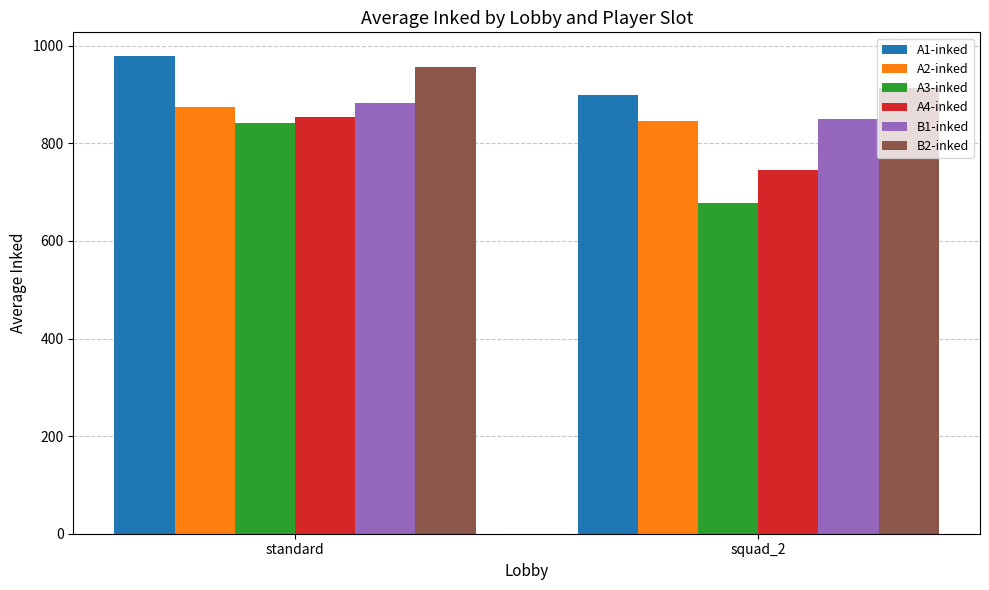

Rank the series at standard from lowest to highest value.

A3-inked, A4-inked, A2-inked, B1-inked, B2-inked, A1-inked